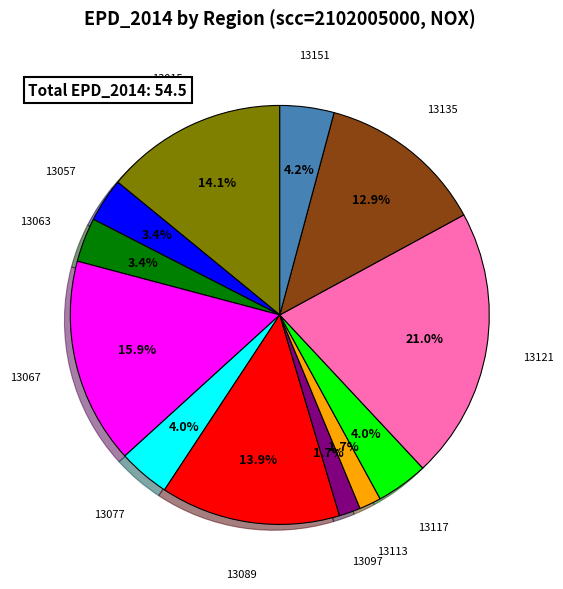

Is there any slice that represents more than half of the pie?

No